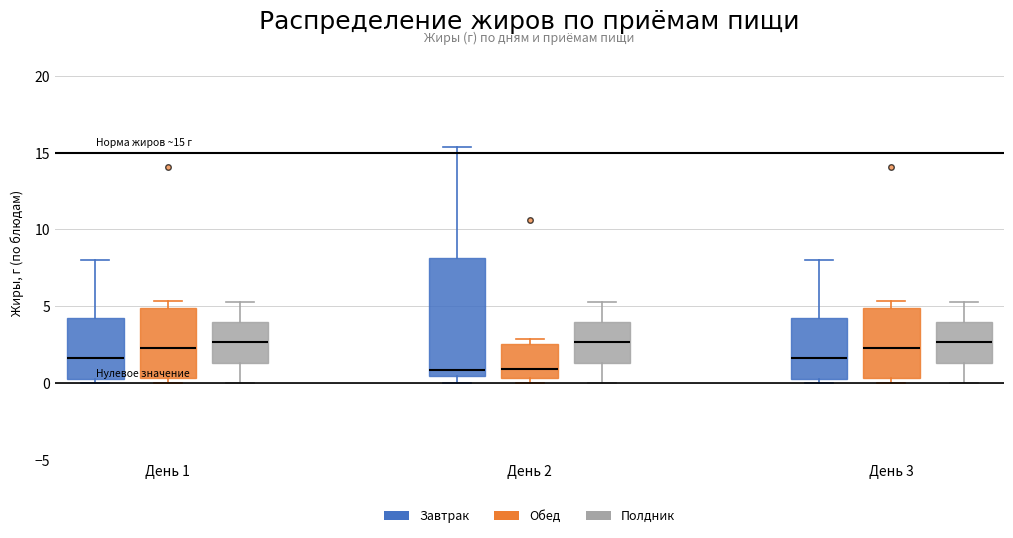

Comparing the boxes themselves (not the whiskers), which one is the tallest?

День 2 (Завтрак)